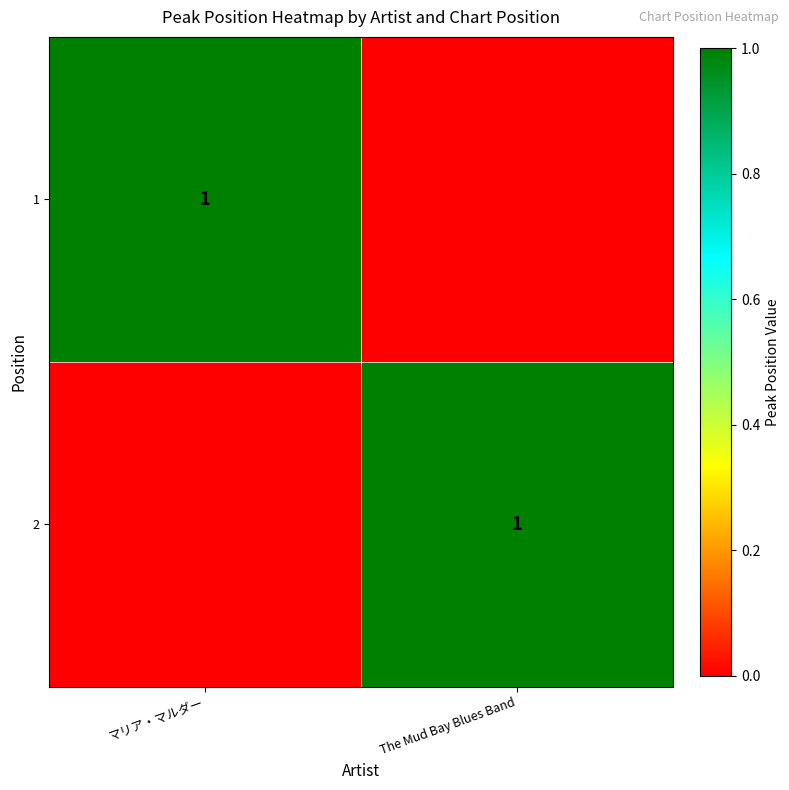

The 1 series shows 2 at マリア・マルダー. True or false?

False